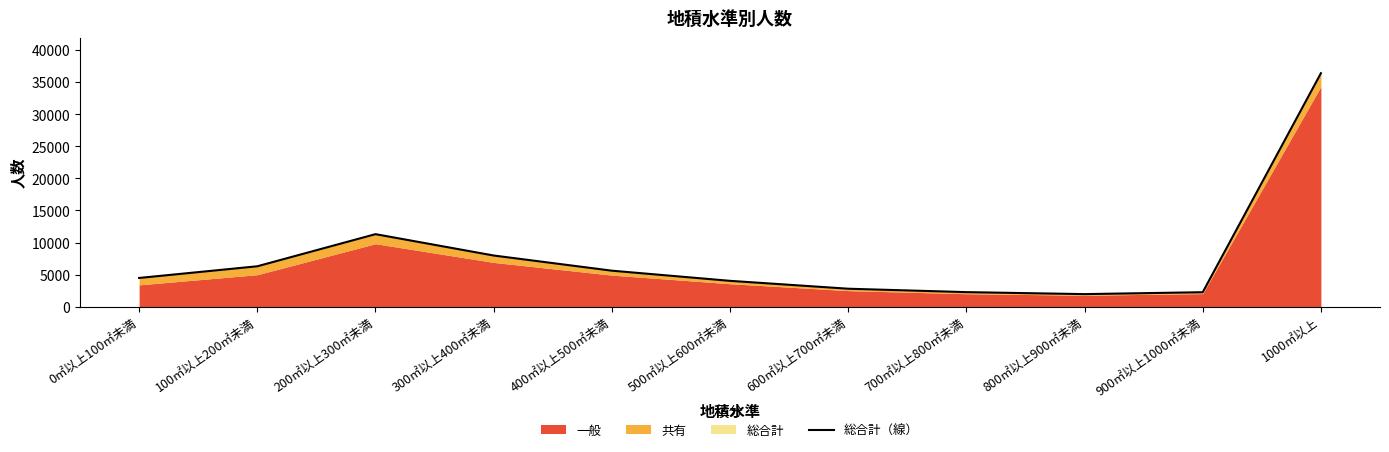

Which category has the highest value across all series?

1000㎡以上